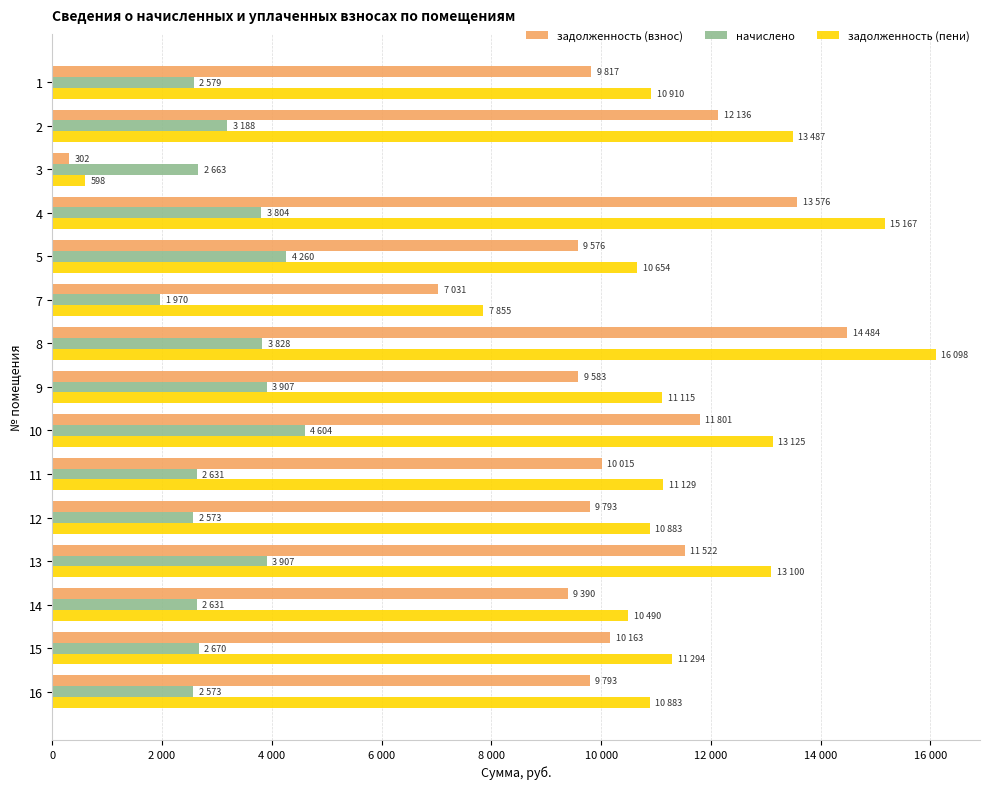

What is the sum of all задолженность (пени) values?

166788.1